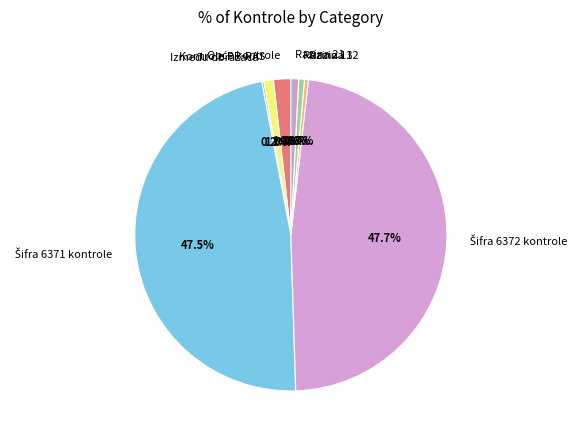

To the nearest percent, what is the average slice percentage?

12%